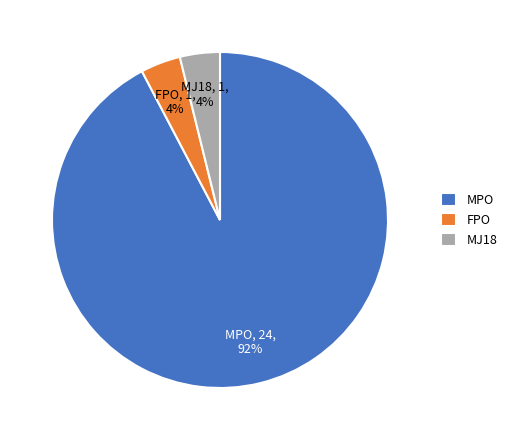

Does any single category account for the majority?

Yes